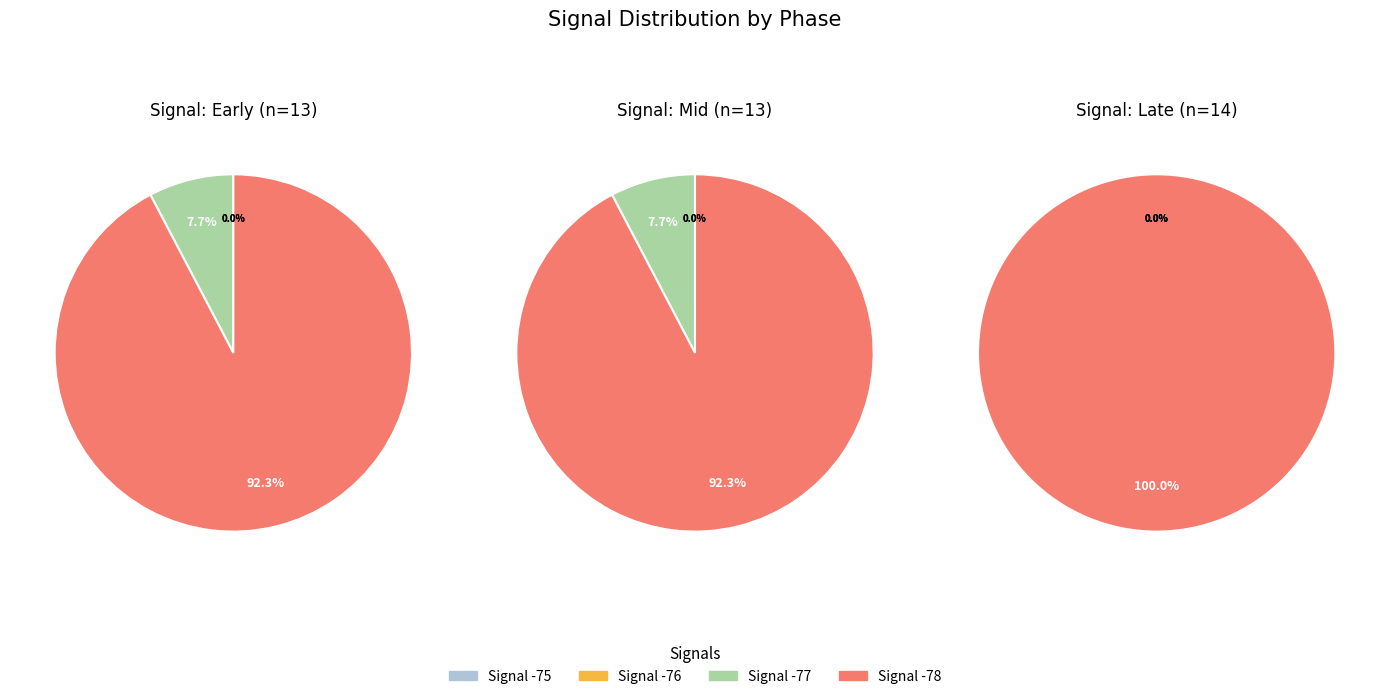

Does any single category account for the majority?

Yes